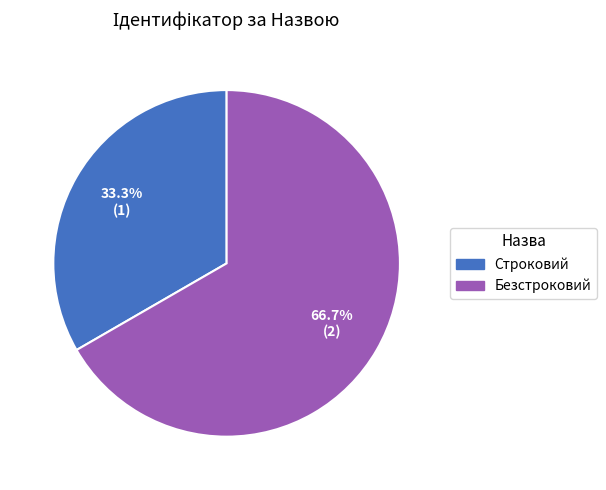

Rank the categories by value from lowest to highest.

Строковий, Безстроковий